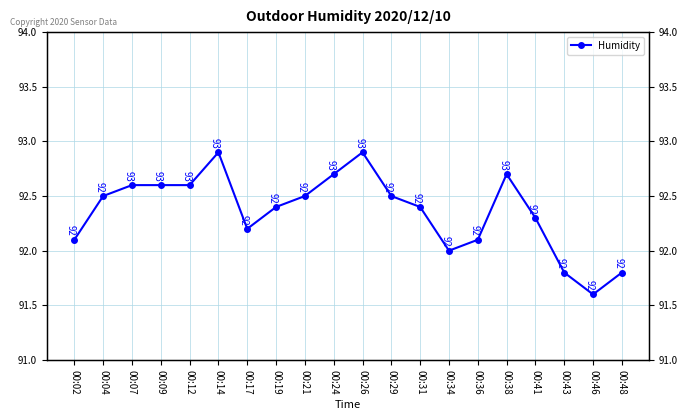

What is the ratio of the value at 00:04 to the value at 00:38?

1.0